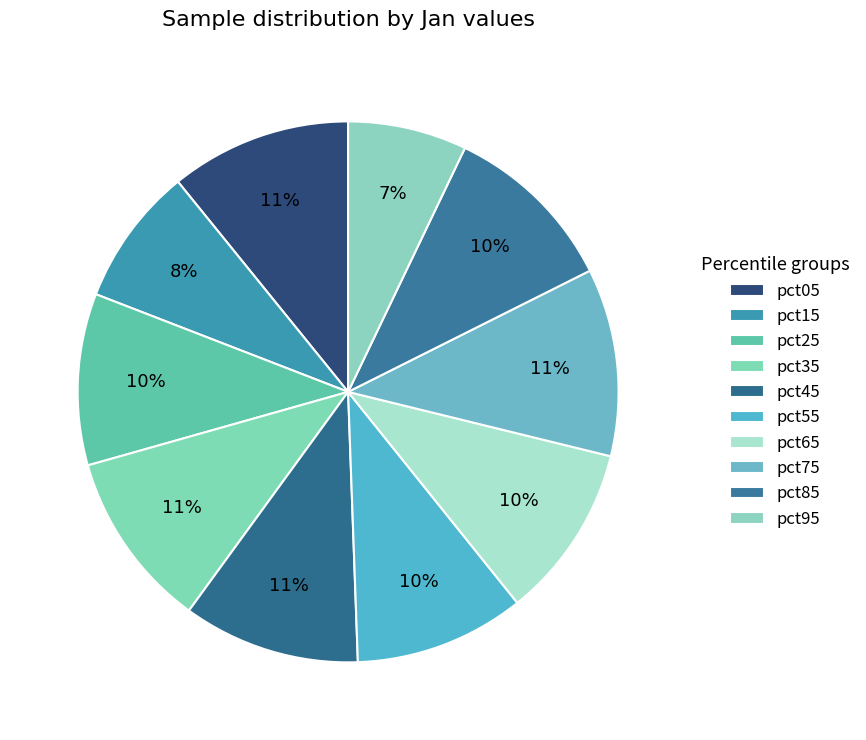

What percentage is NOT represented by pct95?

92.9%